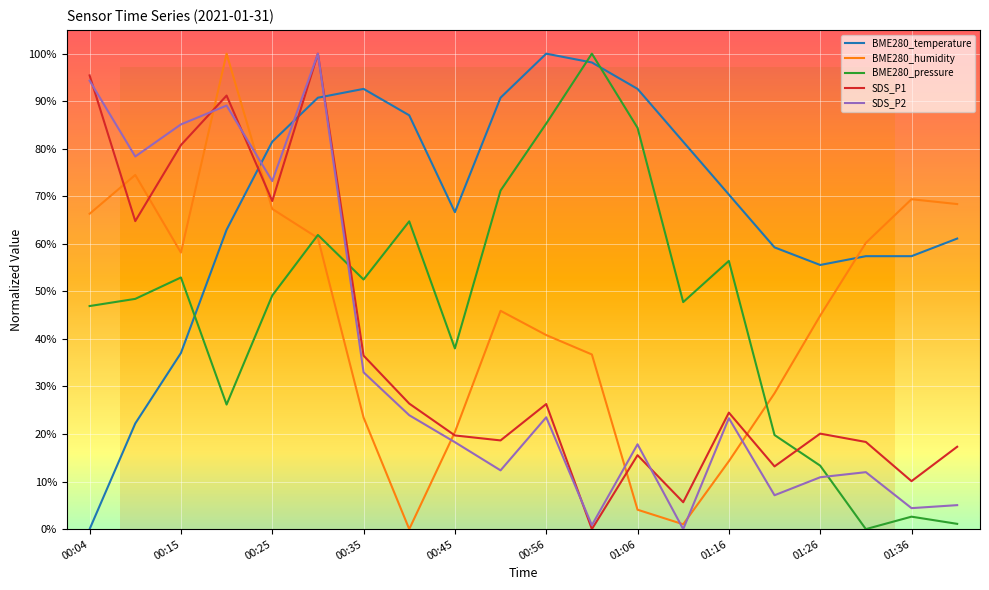

What is the maximum value shown in the chart?

100.0